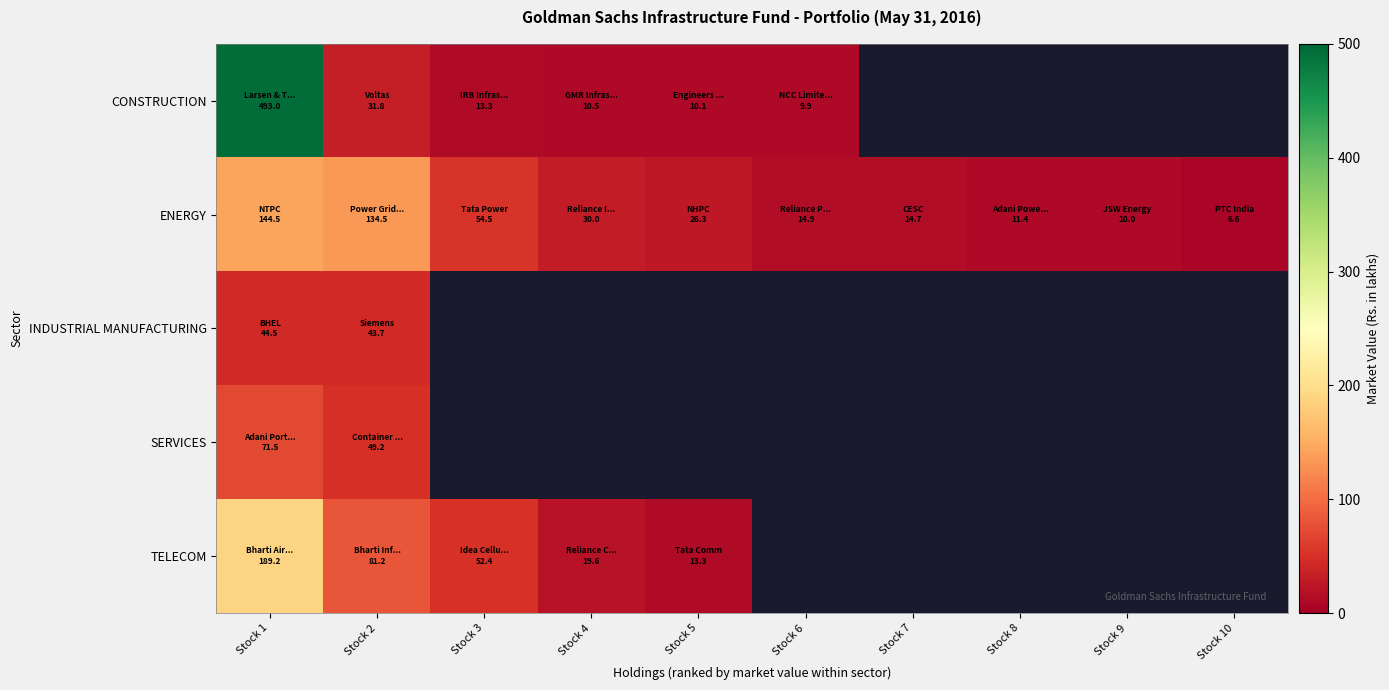

Rank the categories by CONSTRUCTION value from highest to lowest.

Stock 1, Stock 2, Stock 3, Stock 4, Stock 5, Stock 6, Stock 7, Stock 8, Stock 9, Stock 10